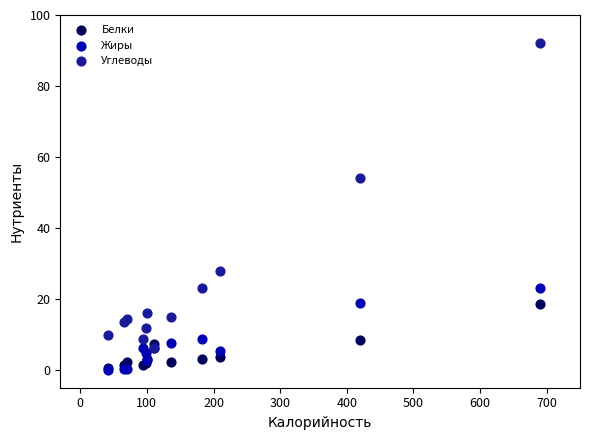

In the Углеводы series, what Y value is closest to 49?

54.0